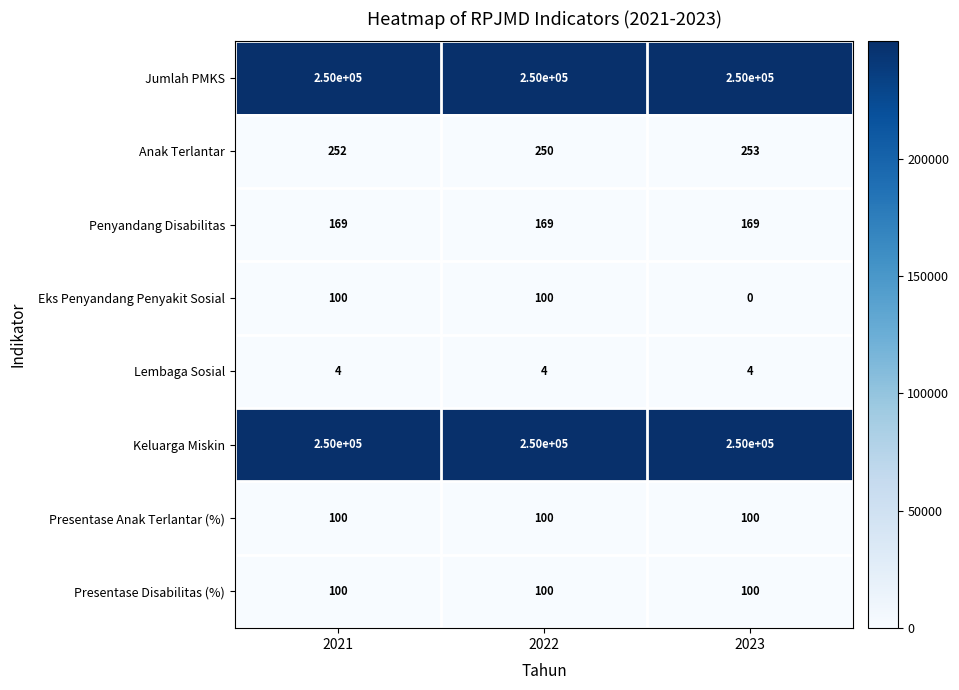

What is the difference between the highest and lowest values at 2023?

250000